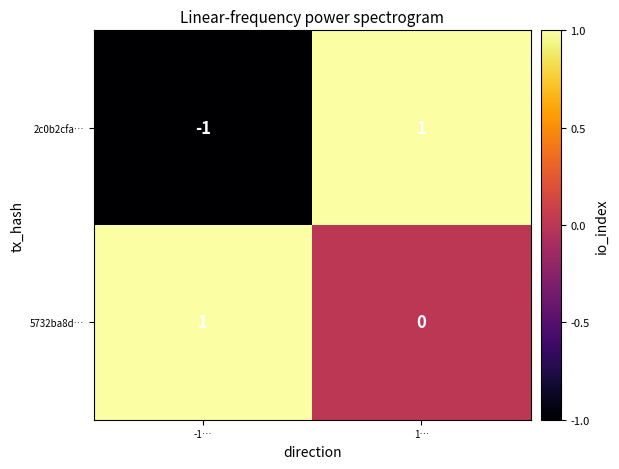

Is it true that 2c0b2cfa… equals 1 at 1…?

True